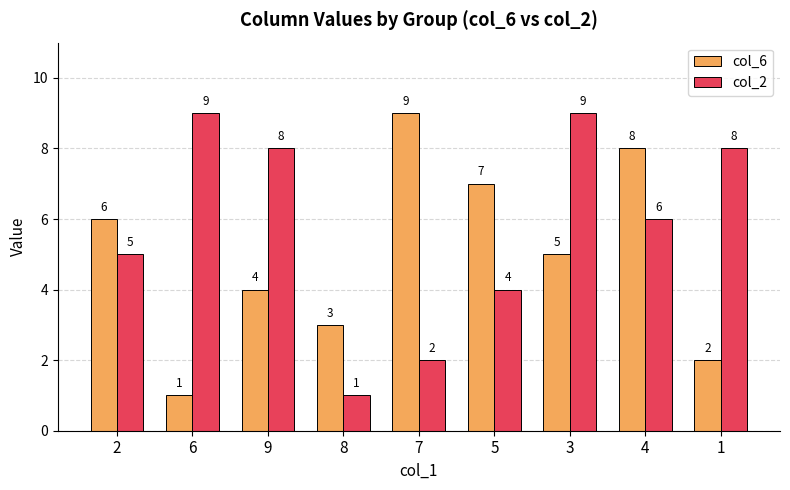

Where is col_6 nearest to the value 5?

3